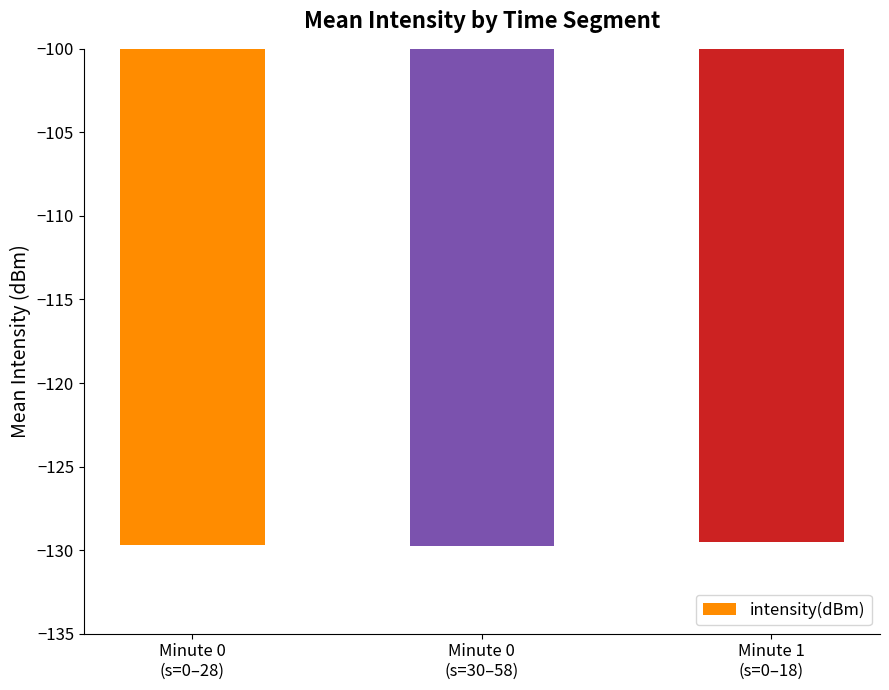

The value at Minute 0
(s=30–58) is -129.8. True or false?

True